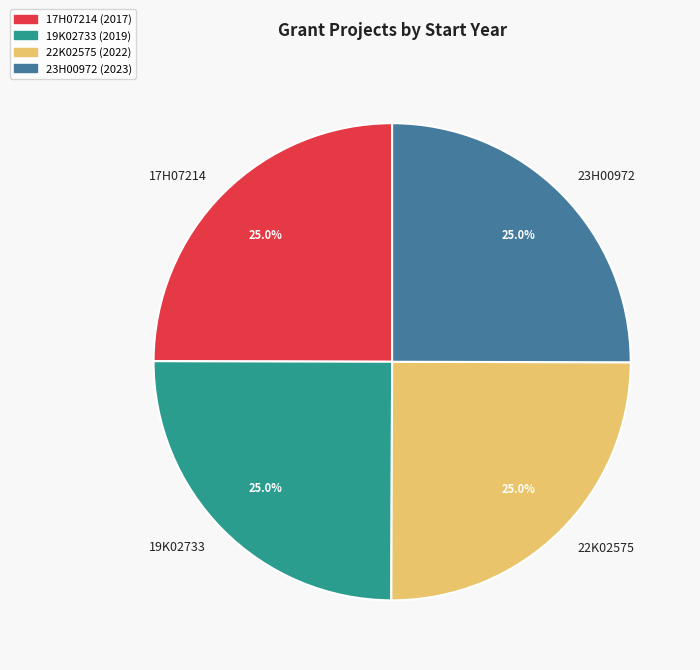

Count the number of slices in the pie.

4